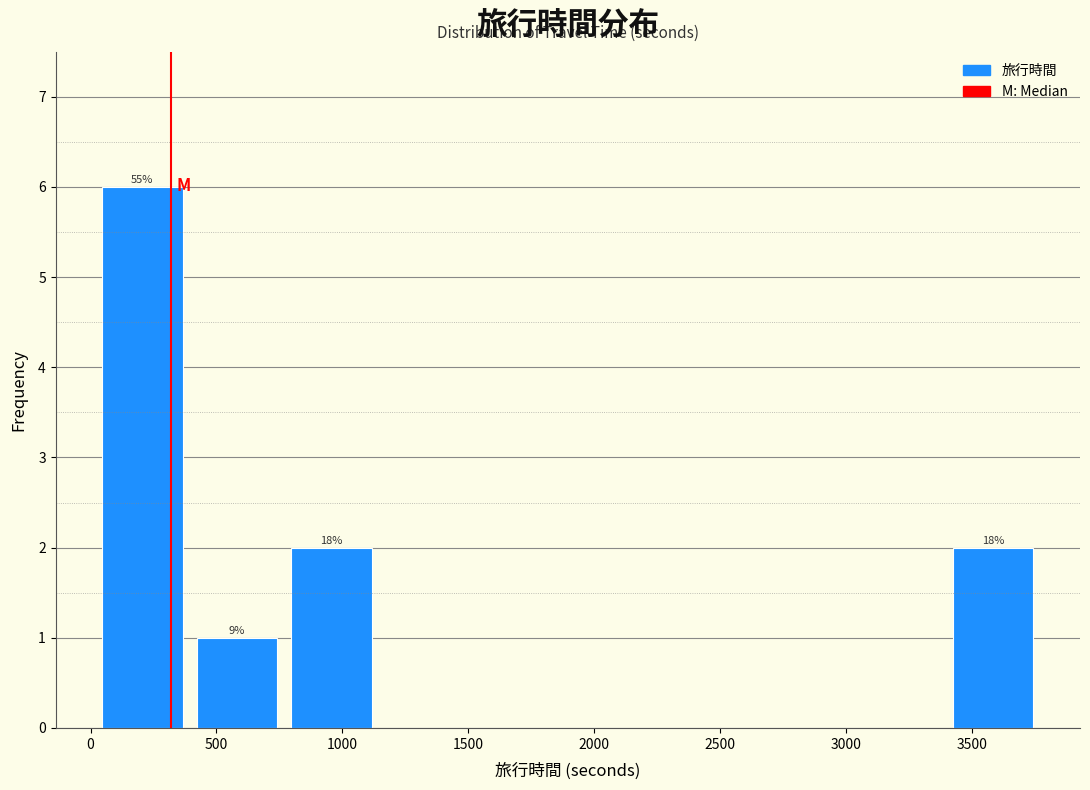

Over which range of the x-axis is the bar tallest?

0 to 400